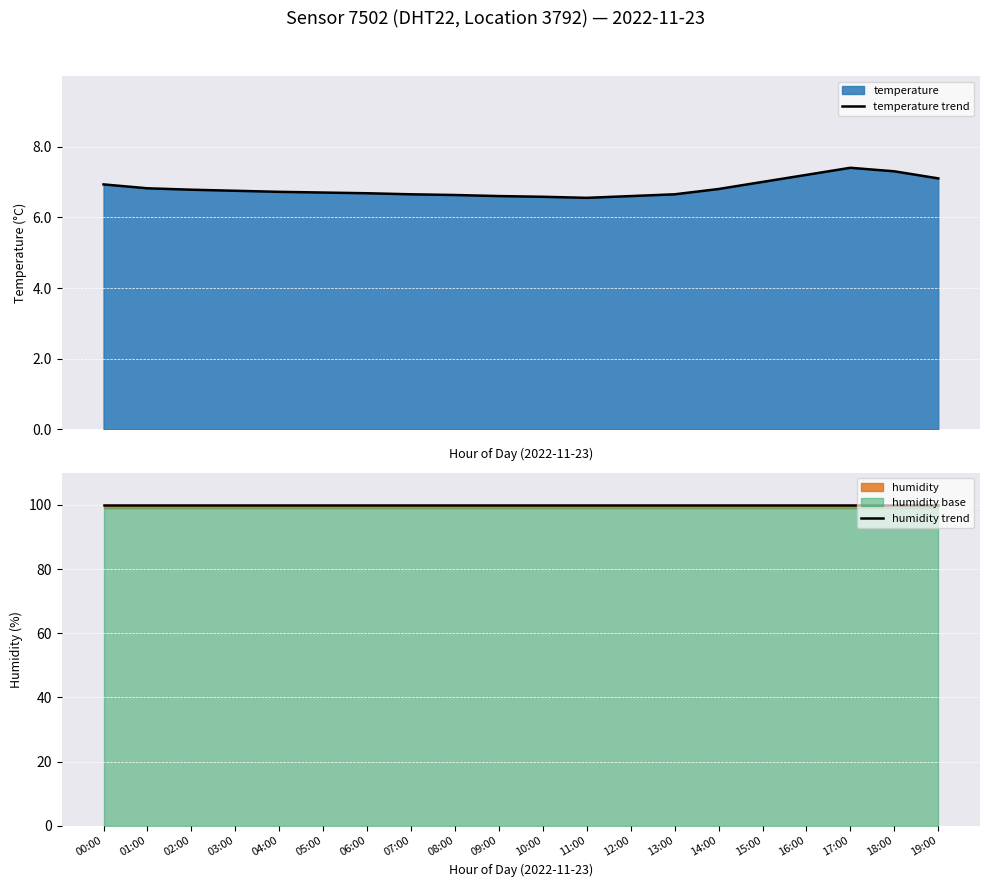

The value of temperature trend at 05:00 is 6.7. True or false?

True